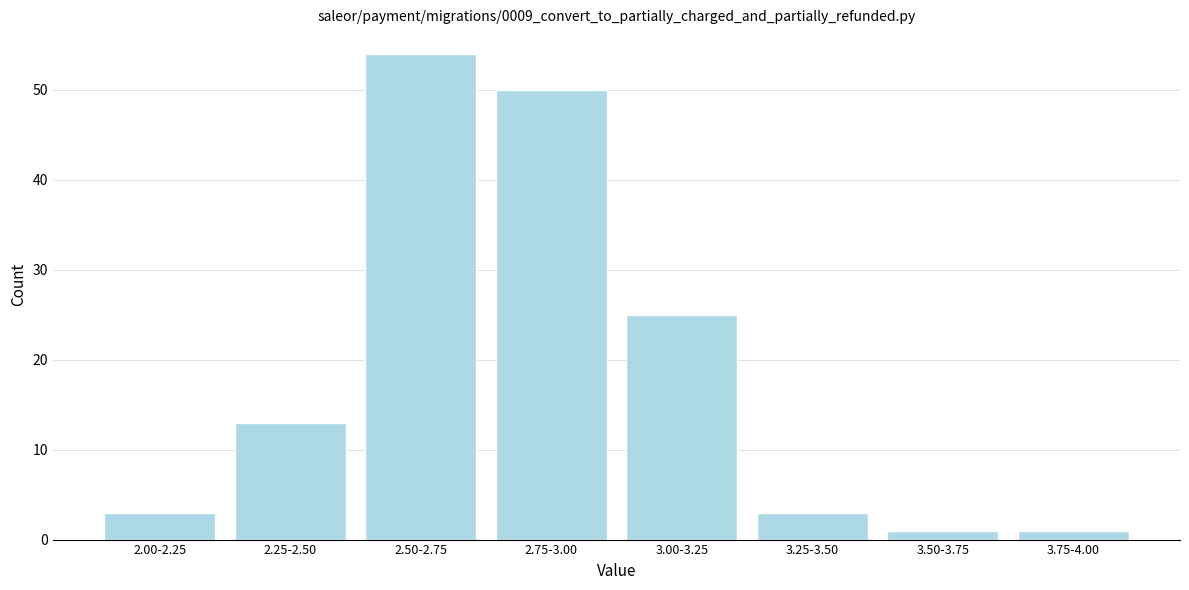

Reading left to right, what are all the values shown in this chart?

2.00-2.25=3	2.25-2.50=13	2.50-2.75=54	2.75-3.00=50	3.00-3.25=25	3.25-3.50=3	3.50-3.75=1	3.75-4.00=1